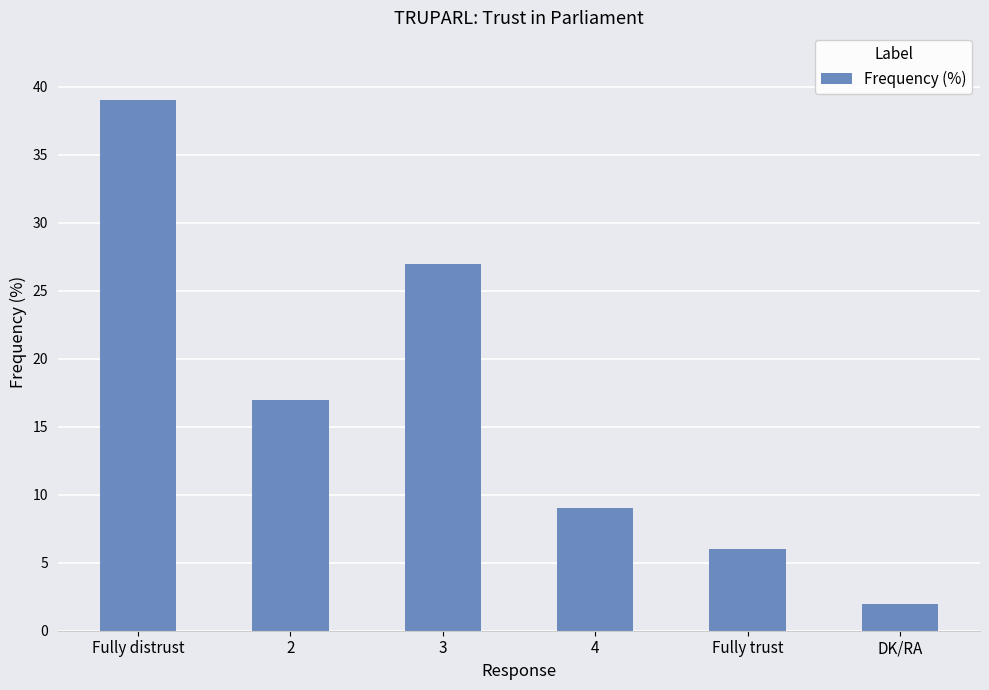

Which category has the highest value across all series?

Fully distrust